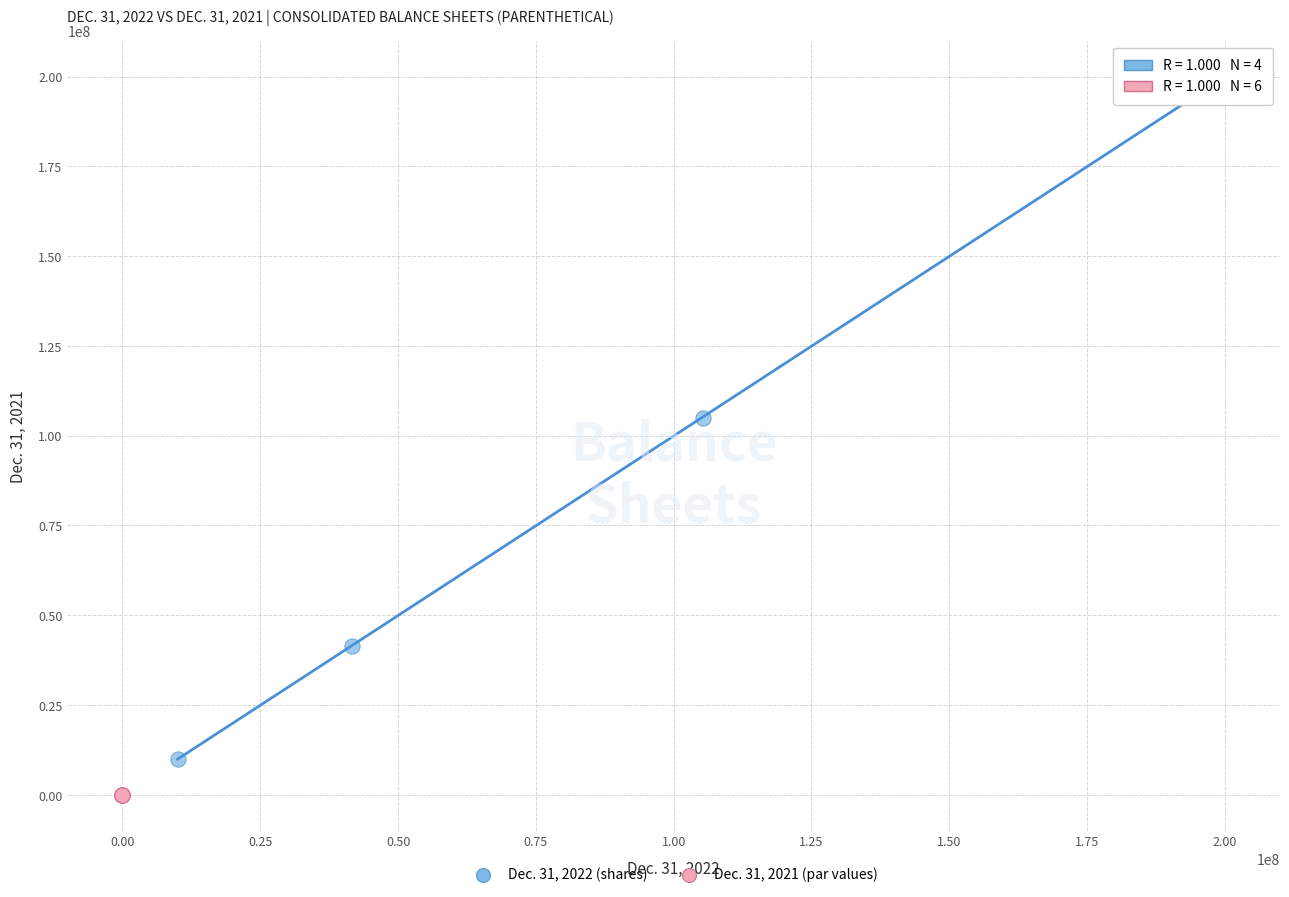

Which series reaches the maximum Y coordinate?

Dec. 31, 2022 (shares)